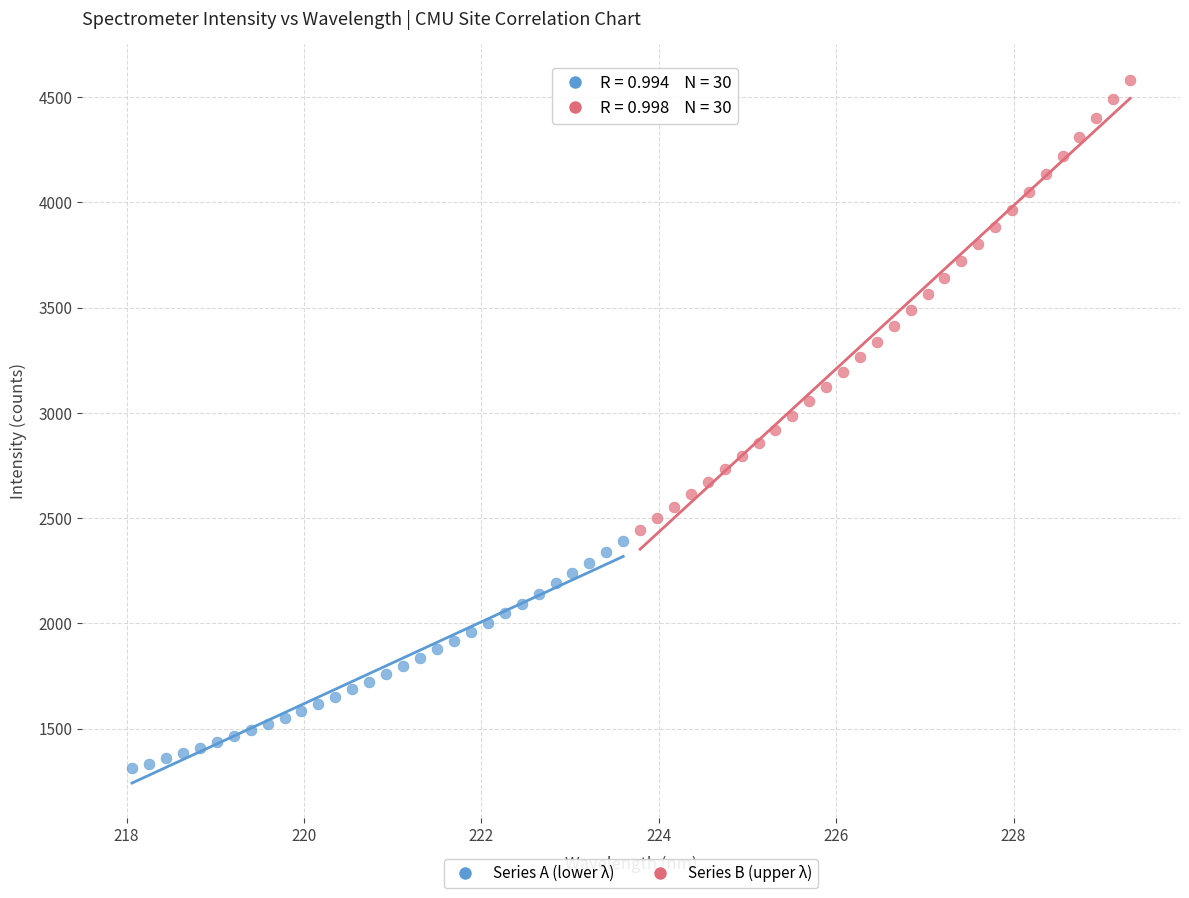

Which series has the widest spread of Y values?

Series B (upper λ)